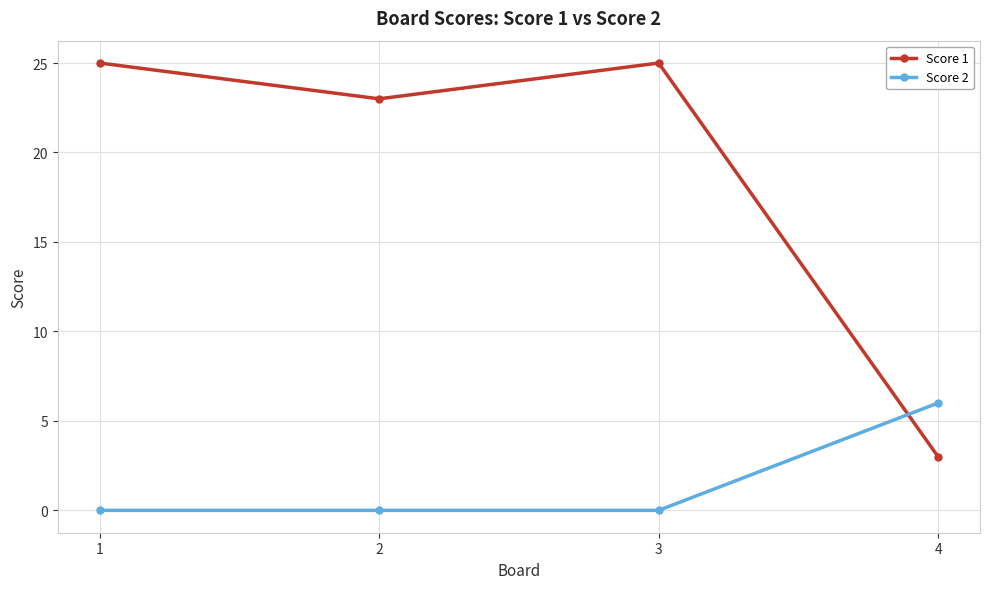

How many lines are shown in the chart?

2